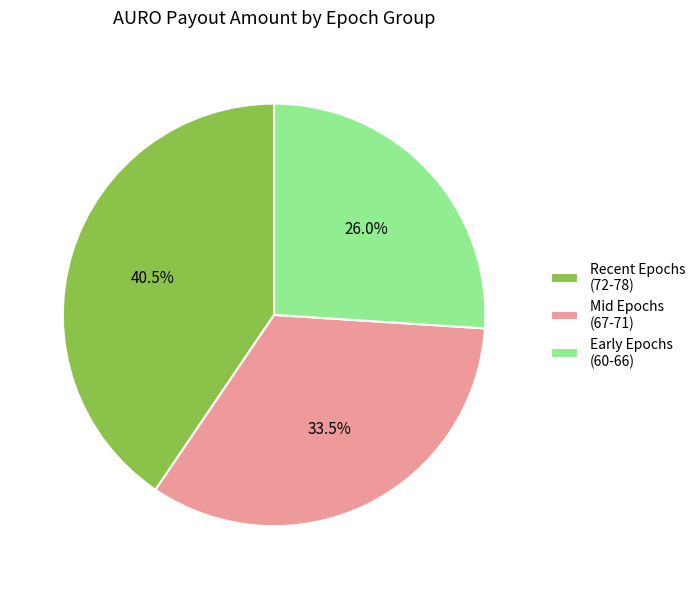

What is the smallest slice in the pie chart?

Early Epochs (60-66)